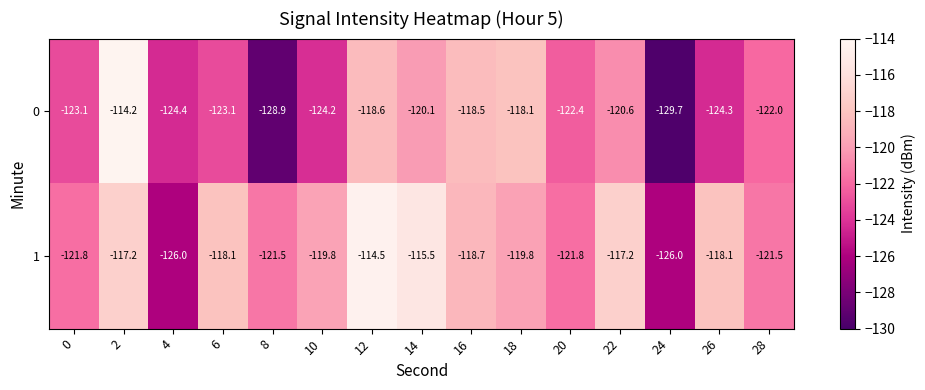

How many data points does each series have?

15